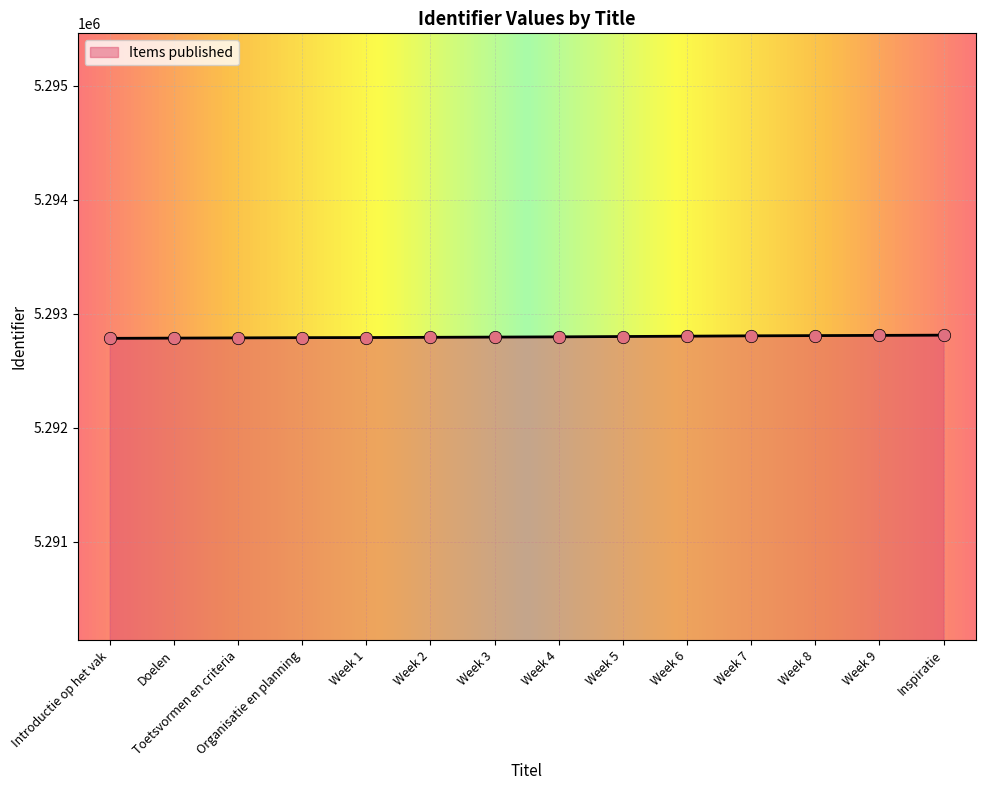

Approximately how many times larger is the value at Week 5 compared to Inspiratie?

1.0